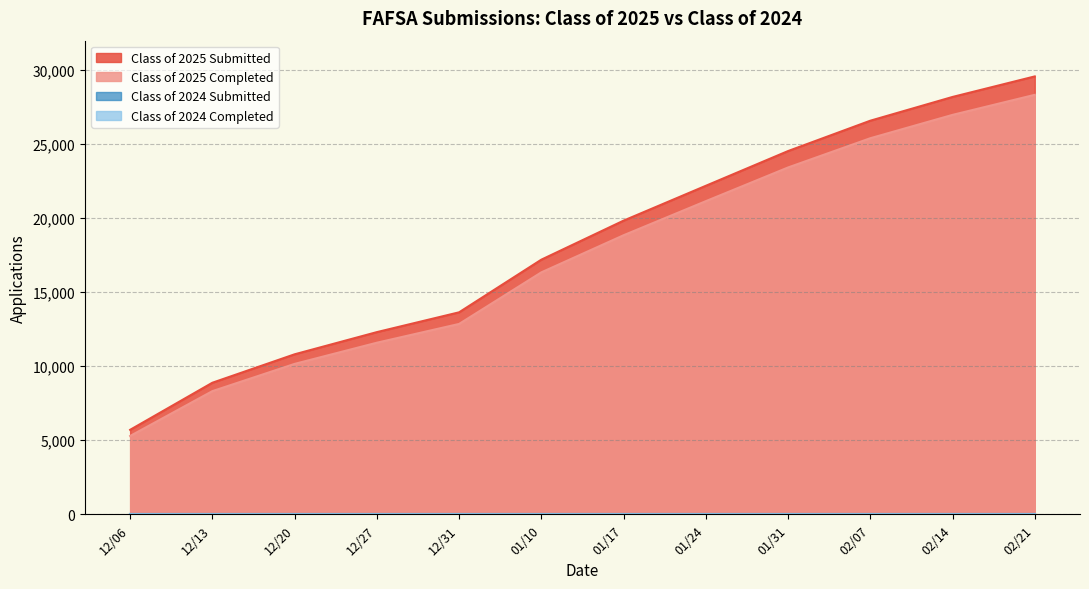

Rank the categories by Class of 2025 Completed value from highest to lowest.

02/21, 02/14, 02/07, 01/31, 01/24, 01/17, 01/10, 12/31, 12/27, 12/20, 12/13, 12/06